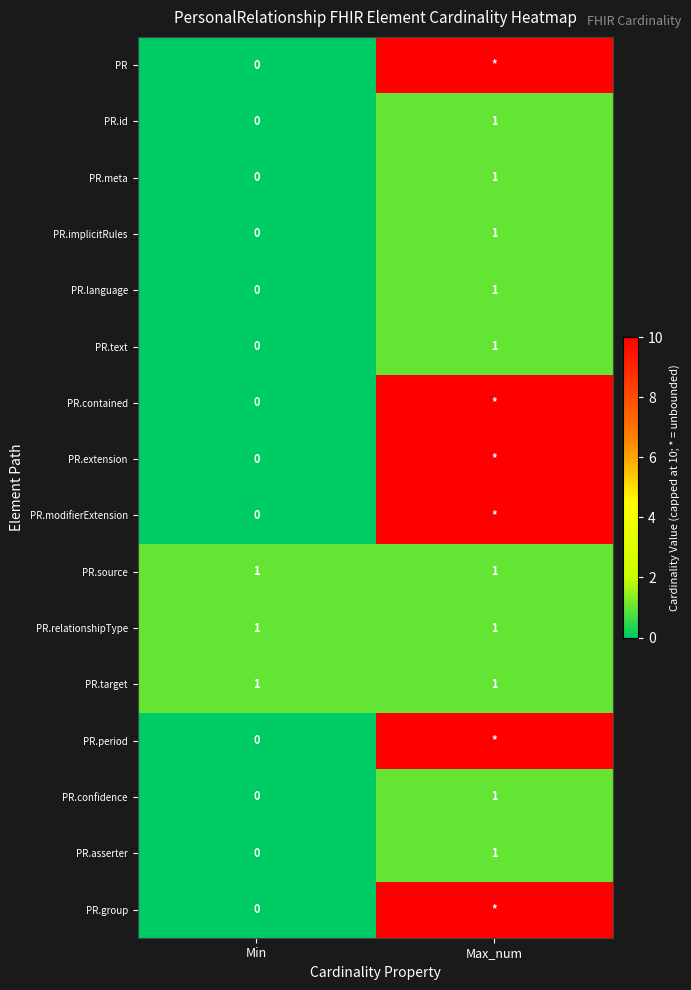

At how many categories does at least one series exceed 3?

1